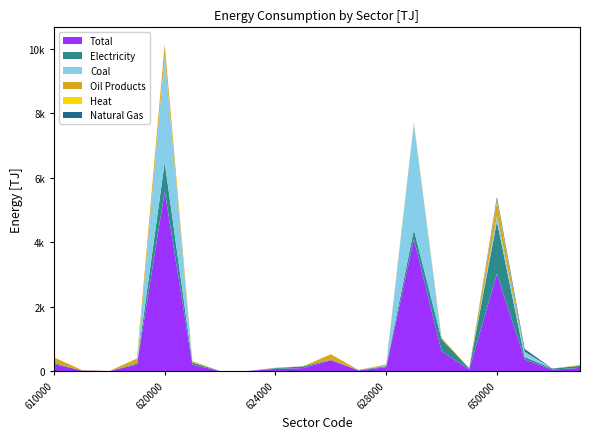

Reading left to right, transcribe all the data shown in this chart.

Electricity: 610000=37.7	611000=1.0	612000=0.0	615000=36.7	620000=897.7	621000=66.2	622000=0.0	623000=0.0	624000=23.1	625000=53.9	626000=10.6	627000=11.3	628000=34.7	629000=289.5	630000=374.8	641000=33.6	650000=1633.3	651000=72.1	652000=34.9	653000=64.4
Total: 610000=215.1	611000=16.9	612000=0.0	615000=198.2	620000=5586.5	621000=198.6	622000=0.0	623000=0.0	624000=67.2	625000=90.1	626000=337.1	627000=18.7	628000=119.7	629000=4095.7	630000=611.8	641000=47.6	650000=3019.2	651000=362.0	652000=42.6	653000=96.0
Coal: 610000=0.0	611000=0.0	612000=0.0	615000=0.0	620000=3310.1	621000=0.4	622000=0.0	623000=0.0	624000=5.7	625000=0.0	626000=0.1	627000=0.1	628000=24.5	629000=3279.3	630000=0.0	641000=0.0	650000=164.4	651000=156.1	652000=0.0	653000=0.0
Natural Gas: 610000=0.0	611000=0.0	612000=0.0	615000=0.0	620000=4.4	621000=2.7	622000=0.0	623000=0.0	624000=0.2	625000=0.2	626000=0.1	627000=0.1	628000=0.2	629000=0.3	630000=0.6	641000=0.0	650000=83.5	651000=83.5	652000=0.0	653000=0.0
Heat: 610000=0.5	611000=0.0	612000=0.0	615000=0.5	620000=24.1	621000=5.2	622000=0.0	623000=0.0	624000=0.3	625000=0.1	626000=8.5	627000=0.5	628000=0.4	629000=4.5	630000=4.6	641000=0.0	650000=56.4	651000=0.1	652000=0.1	653000=0.2
Oil Products: 610000=171.1	611000=15.9	612000=0.0	615000=155.2	620000=340.2	621000=33.3	622000=0.0	623000=0.0	624000=6.6	625000=3.1	626000=171.9	627000=1.8	628000=28.6	629000=45.9	630000=42.6	641000=6.4	650000=447.4	651000=10.2	652000=0.4	653000=24.6